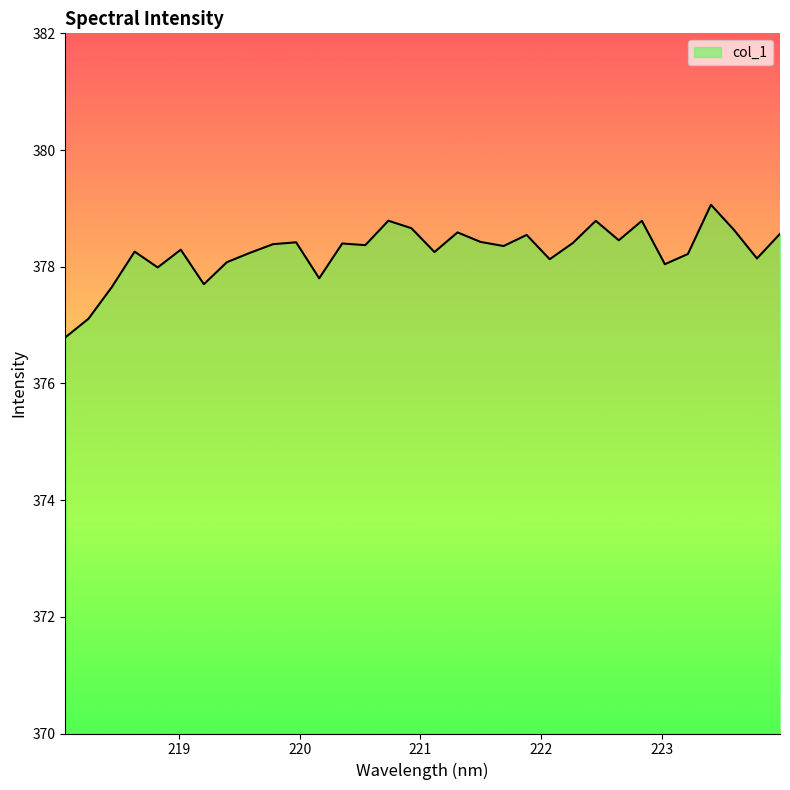

What is the difference between the maximum and minimum values?

2.3